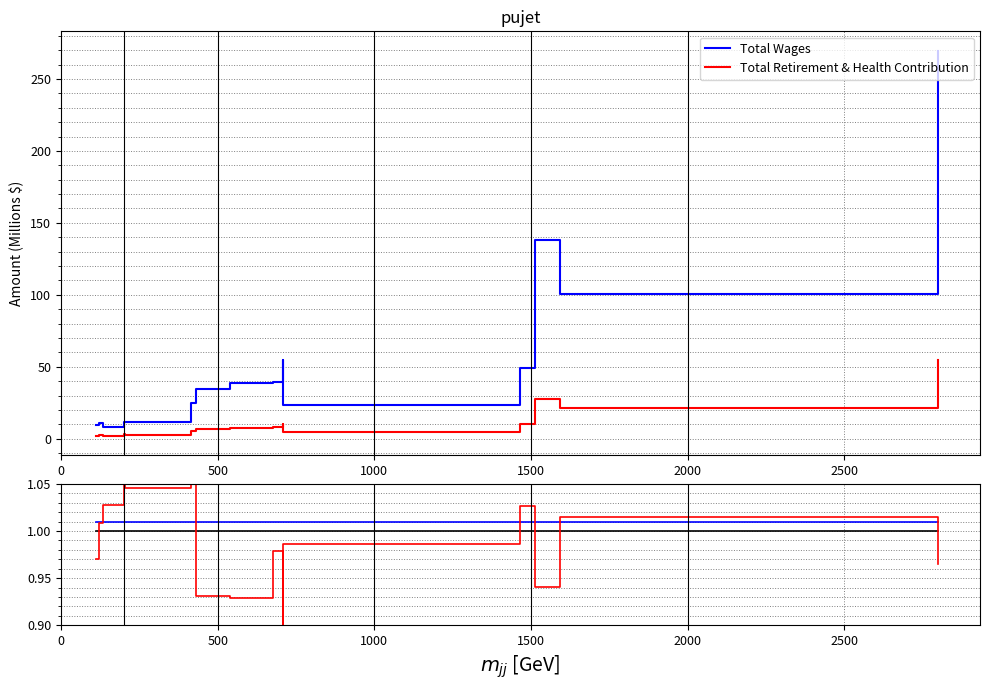

What is the maximum value for Total Retirement & Health Contribution?

54.8